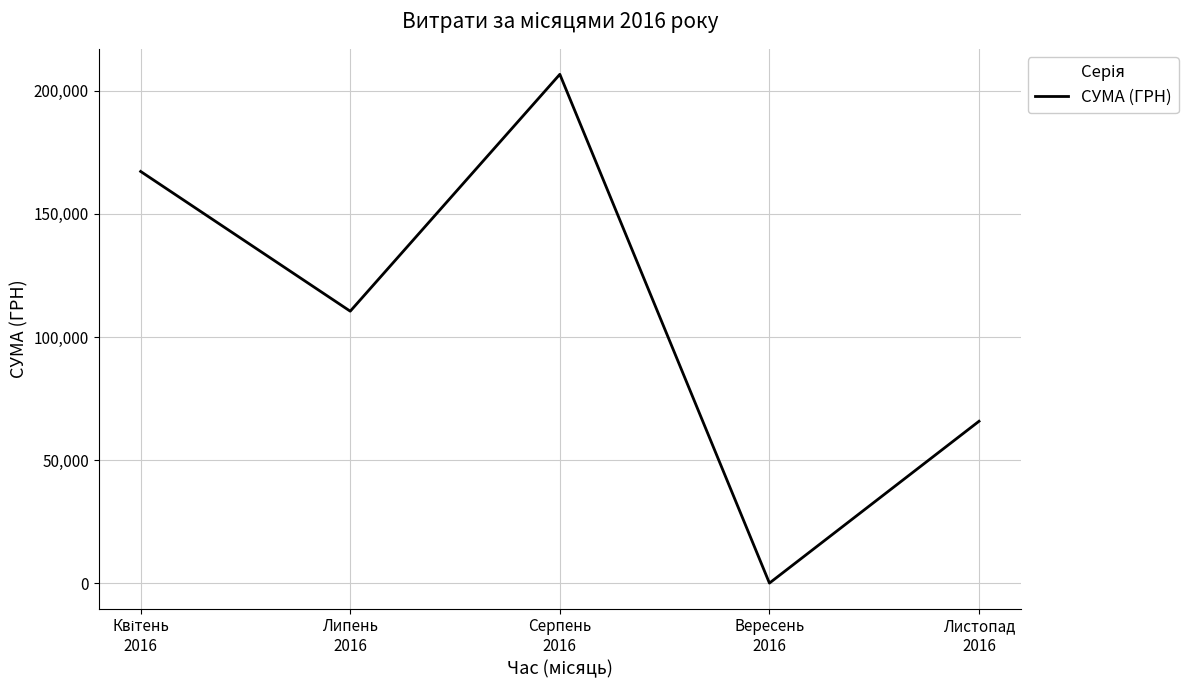

Where is the first local maximum?

Серпень
2016